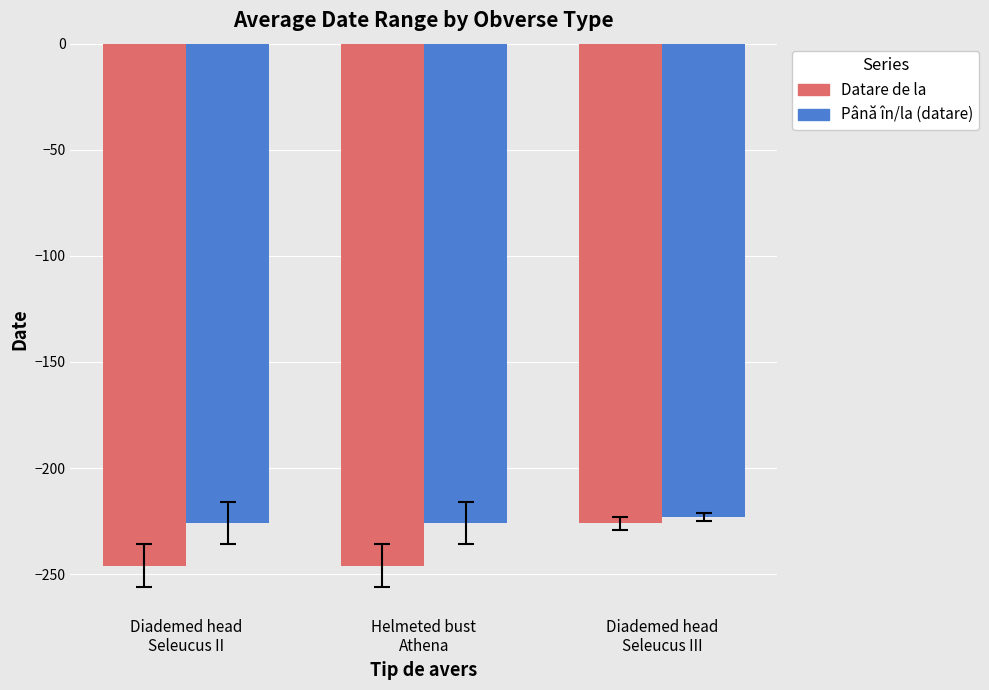

Which series changed the most between Helmeted bust
Athena and Diademed head
Seleucus III?

Datare de la